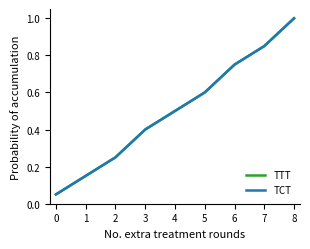

What is the difference between the TTT values at 7 and 2?

0.6